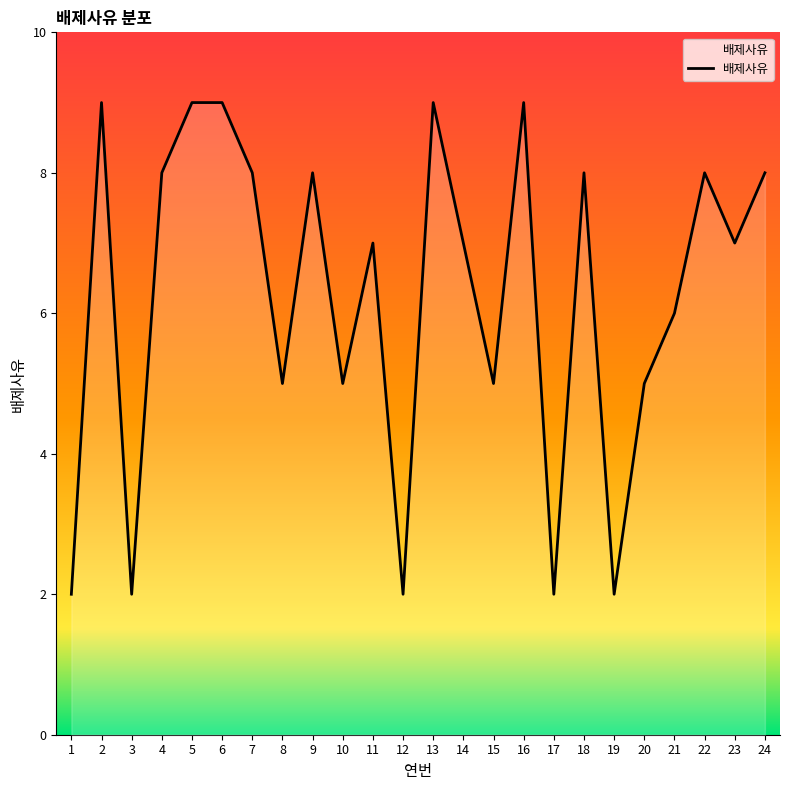

Approximately how many times larger is the value at 18 compared to 4?

1.0